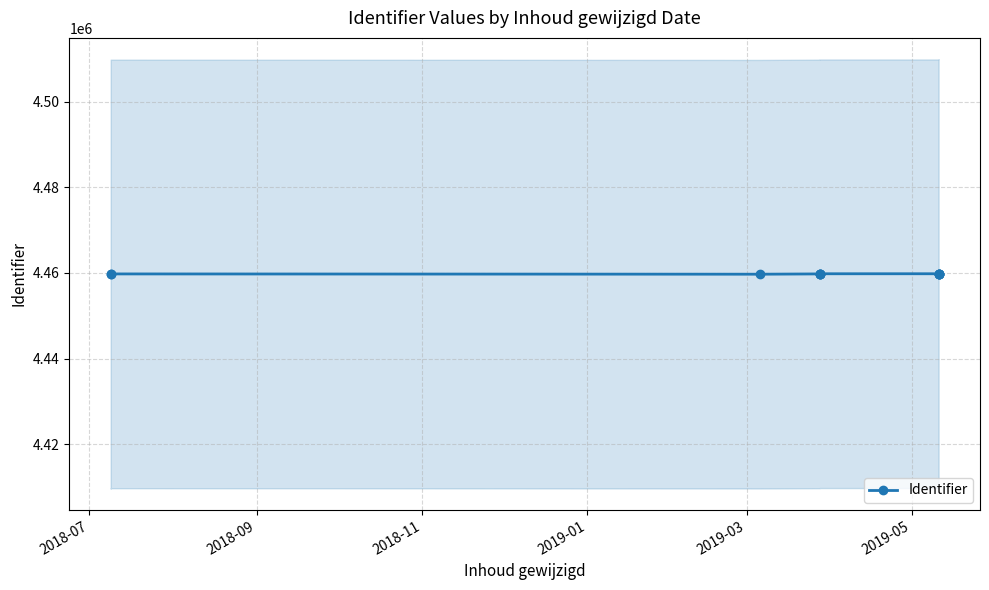

Does the chart have visible grid lines?

Yes